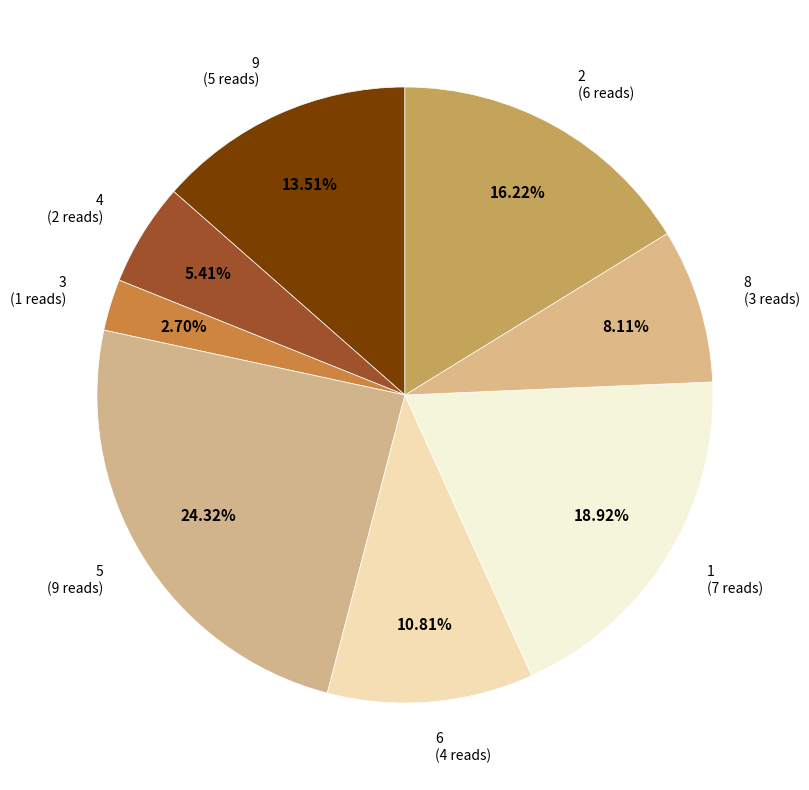

What portion of the pie excludes 6?

89.2%